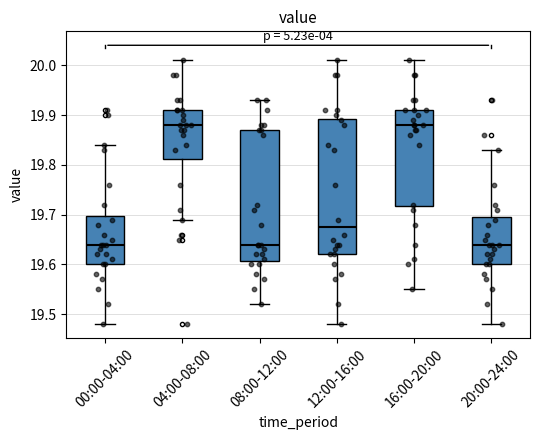

Where does the lower whisker of the box for 04:00-08:00 end on the y-axis? The values are not printed on the chart, so give them approximately, as read against the axis.

19.69